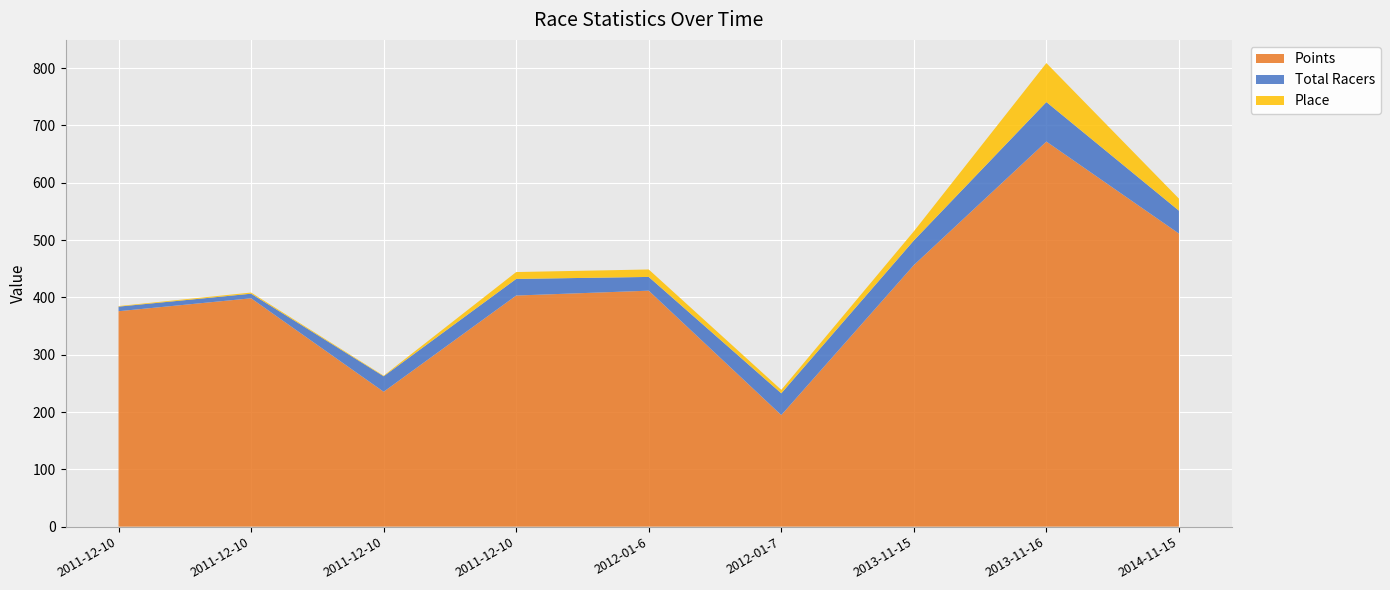

Reading right to left, list all the values displayed in this chart.

Points: 511.4	671.9	456.4	194.7	411.8	403.3	235.4	398.5	375.9
Total Racers: 40.0	69.0	43.0	38.0	24.0	29.0	27.0	8.0	8.0
Place: 21.0	68.0	16.0	6.0	13.0	12.0	1.0	2.0	1.0